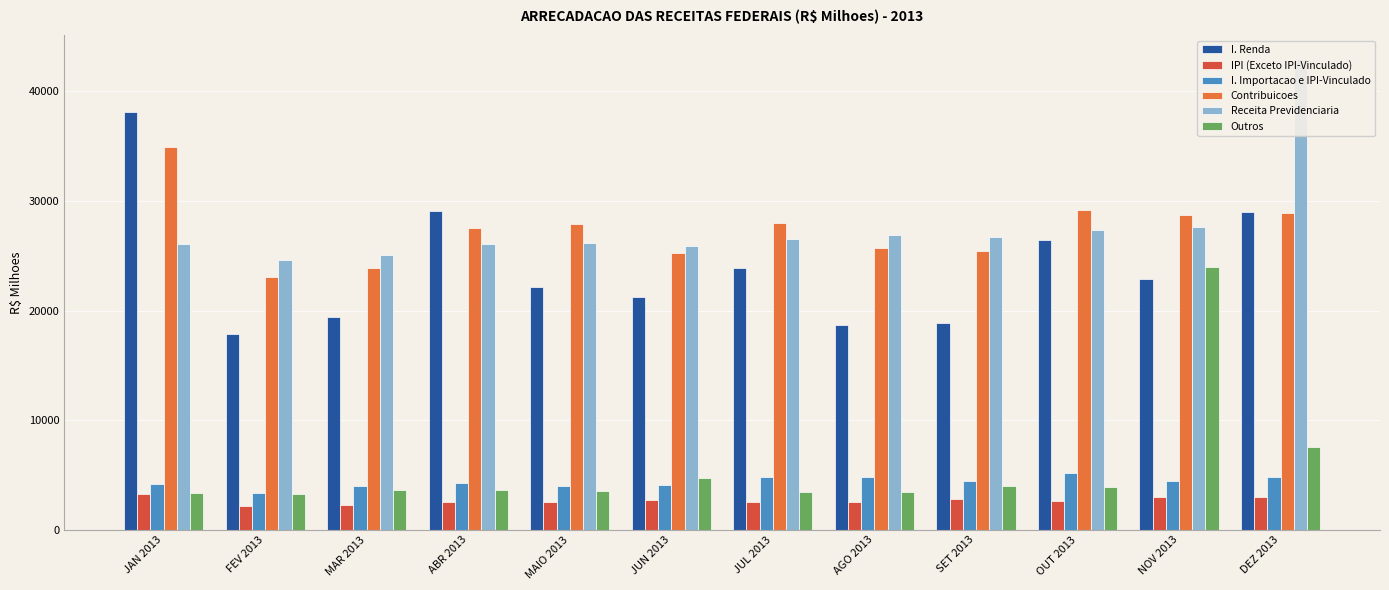

Between ABR 2013 and MAIO 2013, which is larger?

ABR 2013